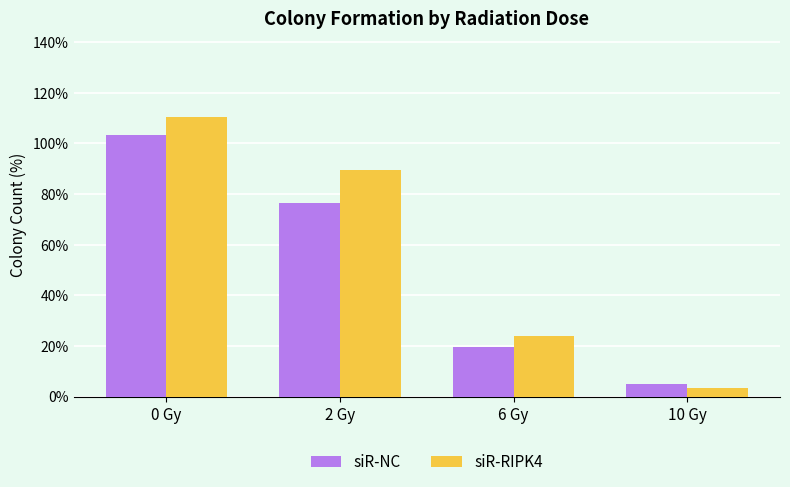

What is the spread (max minus min) of values at 2 Gy?

13.2